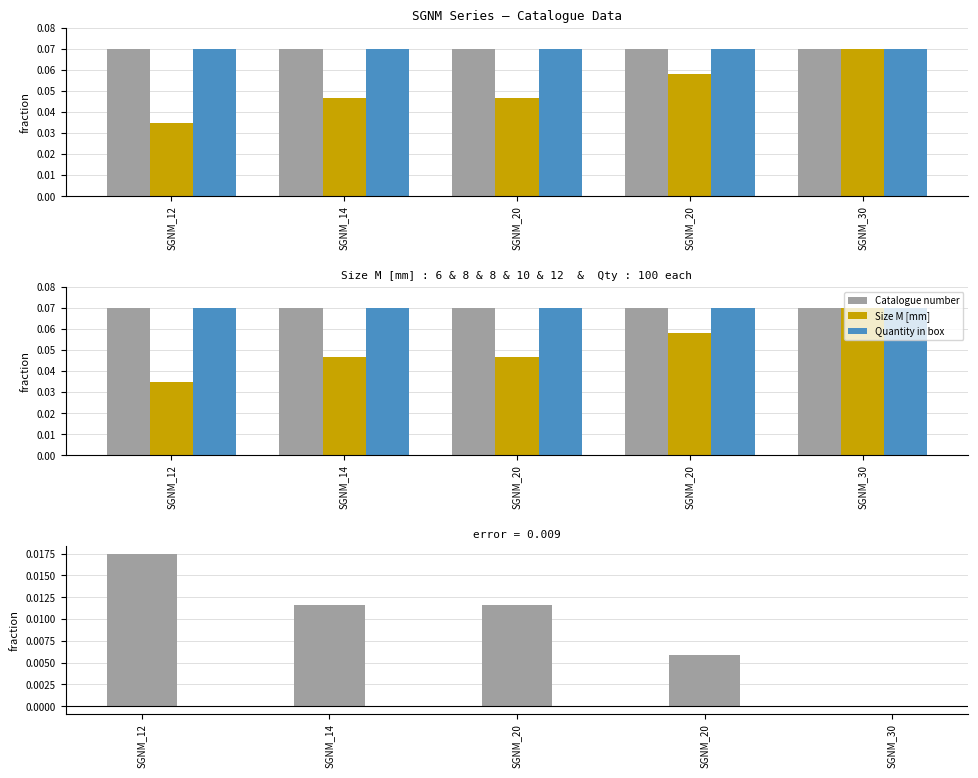

What is the maximum value for Quantity in box?

0.1